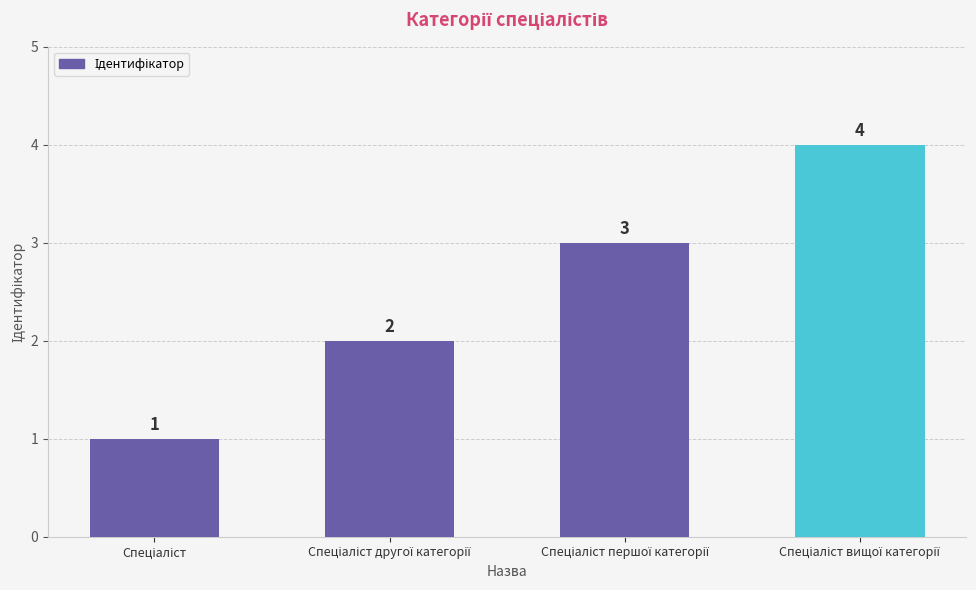

What is the maximum value shown in the chart?

4